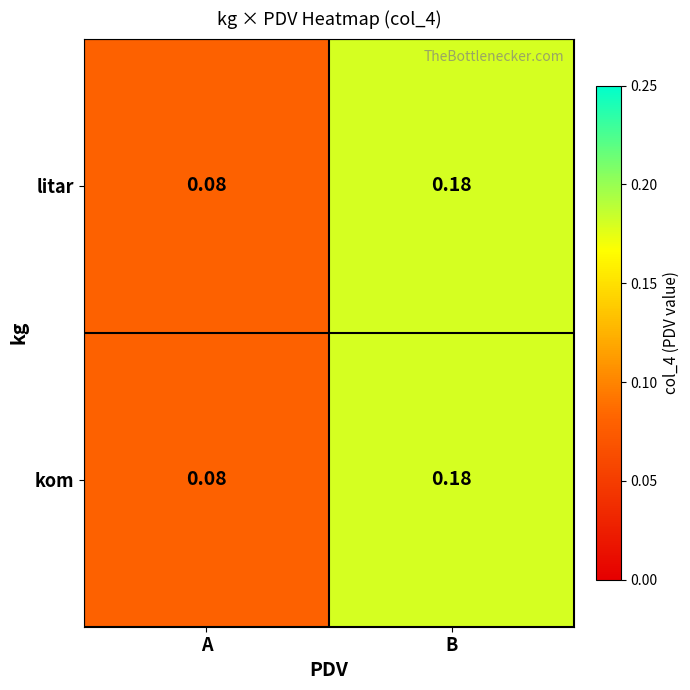

Rank the categories by litar value from highest to lowest.

B, A